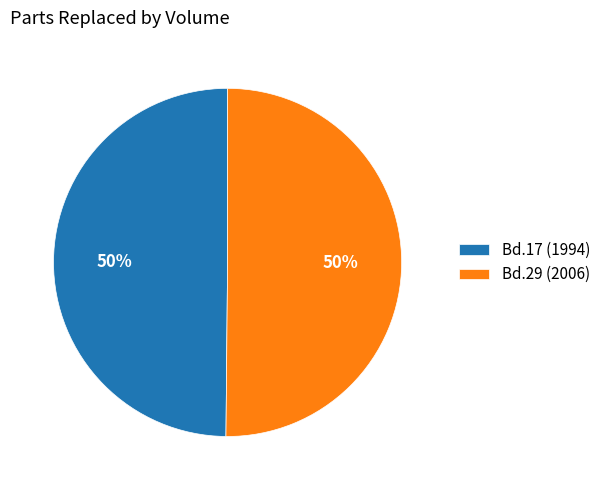

What percentage is the Bd.17 (1994) slice, to the nearest percent?

50%